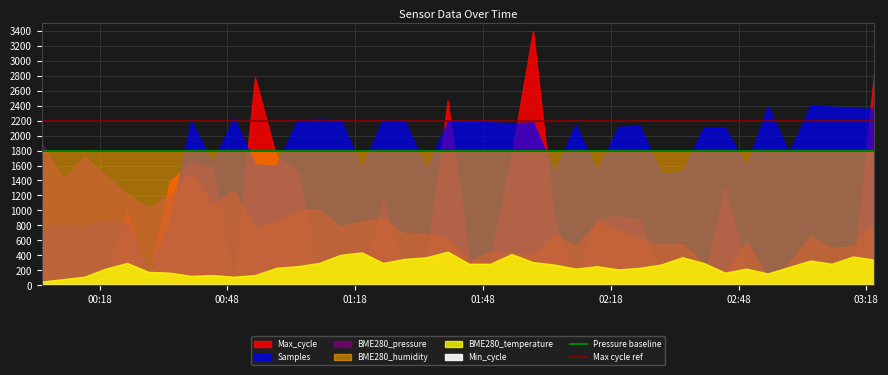

What is the value of the Max cycle ref point at the 26th from the left?

2200